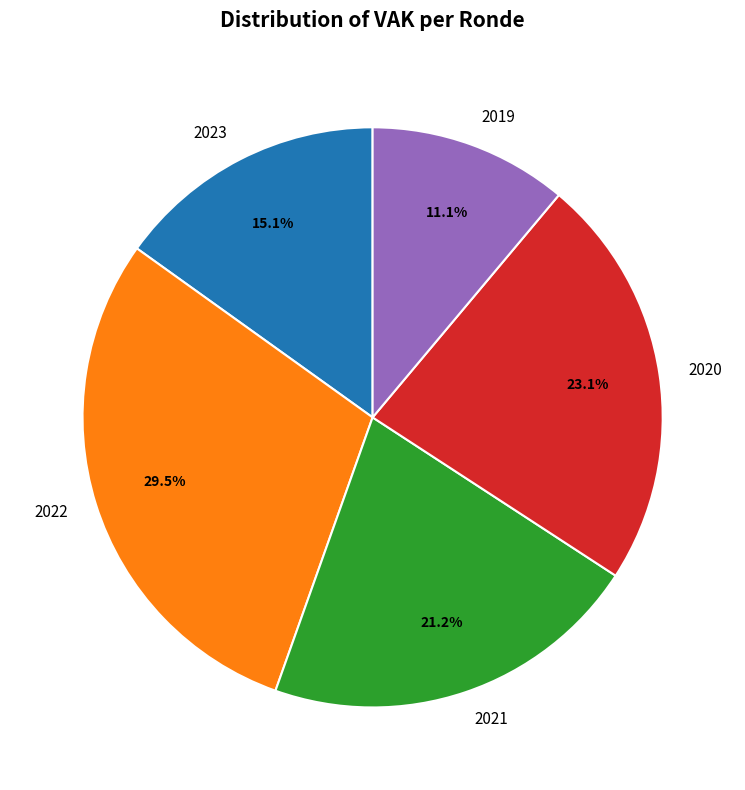

What is the largest slice in the pie chart?

2022